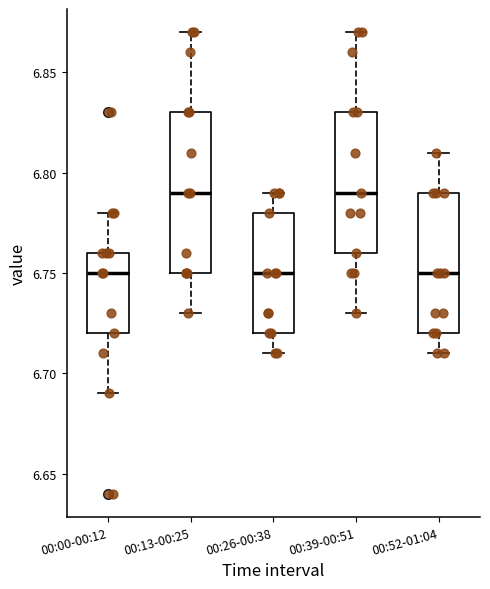

Where does the upper whisker of the box for 00:52-01:04 end on the y-axis? The values are not printed on the chart, so give them approximately, as read against the axis.

6.81